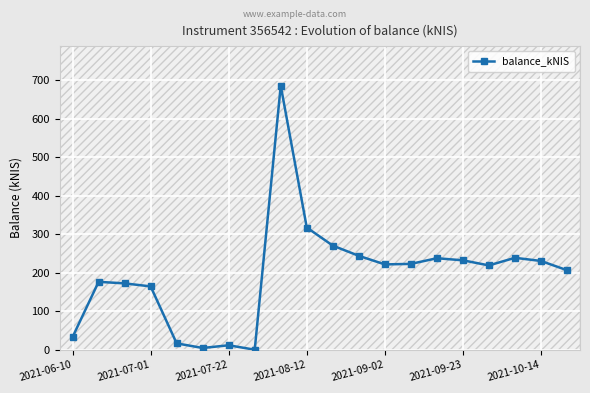

True or false: balance_kNIS has a value of 11.5 at 2021-07-22.

True